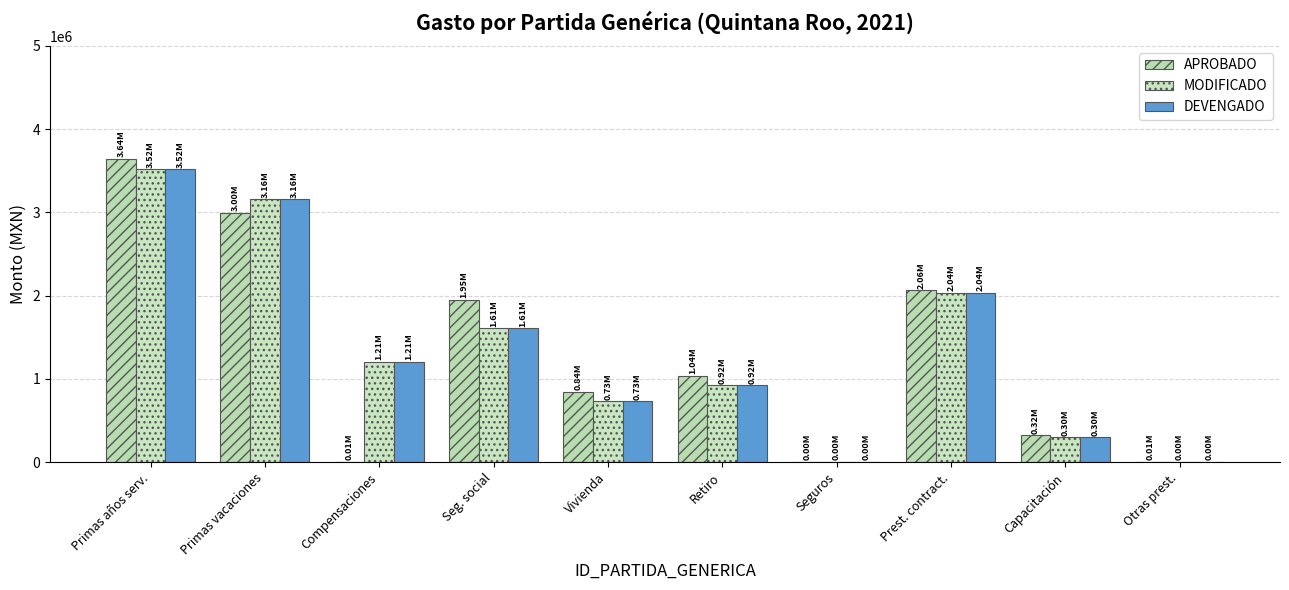

Are the bars horizontal?

No